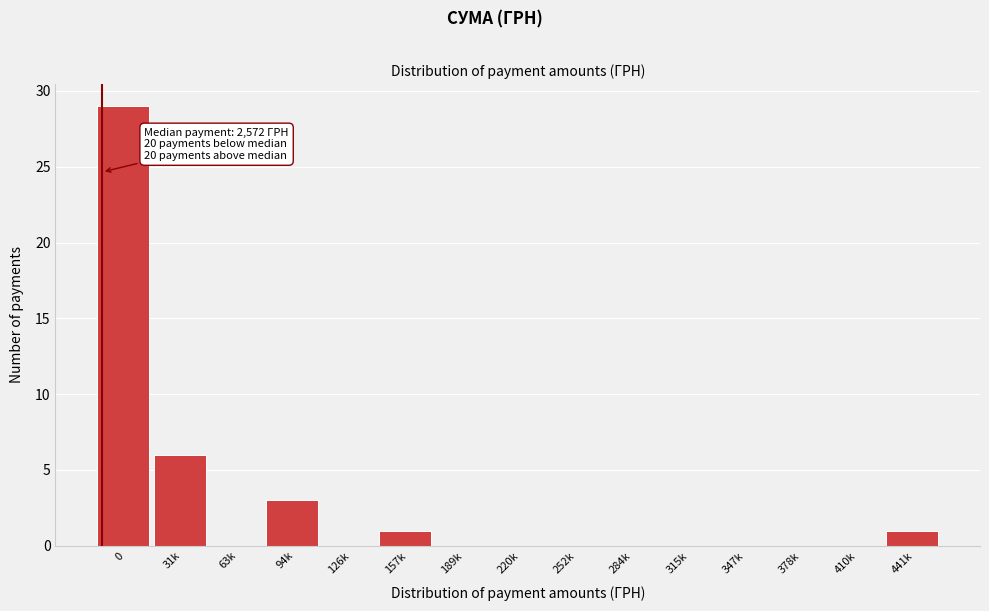

Reading left to right, transcribe all the data shown in this chart.

0=29	31k=6	63k=0	94k=3	126k=0	157k=1	189k=0	220k=0	252k=0	284k=0	315k=0	347k=0	378k=0	410k=0	441k=1